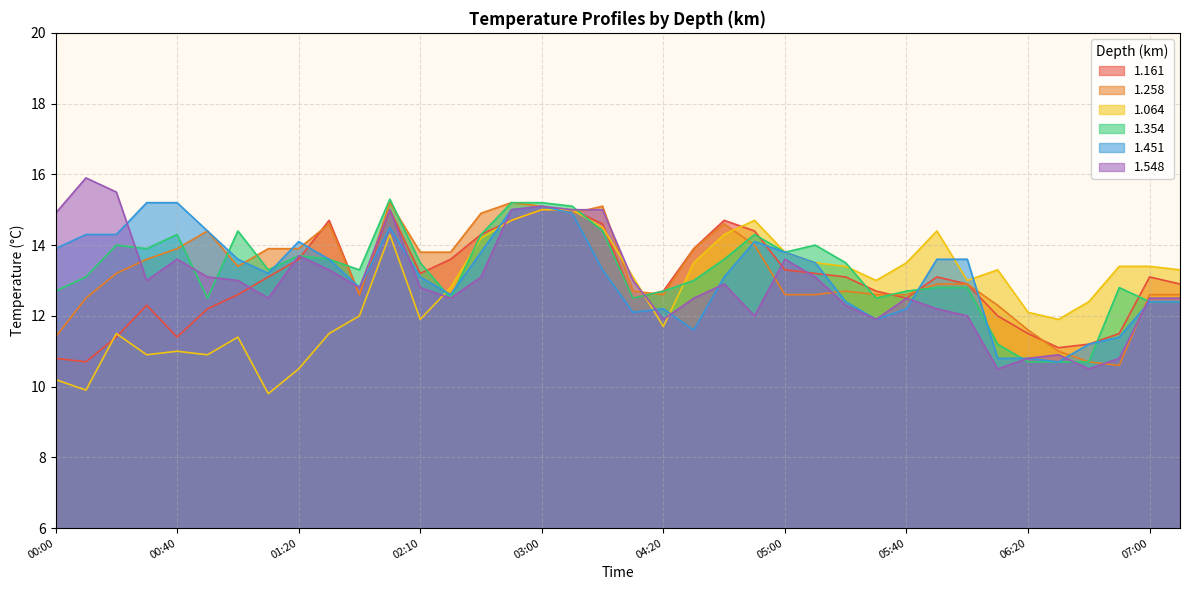

The value of 1.161 at 03:00 is 21.3. True or false?

False